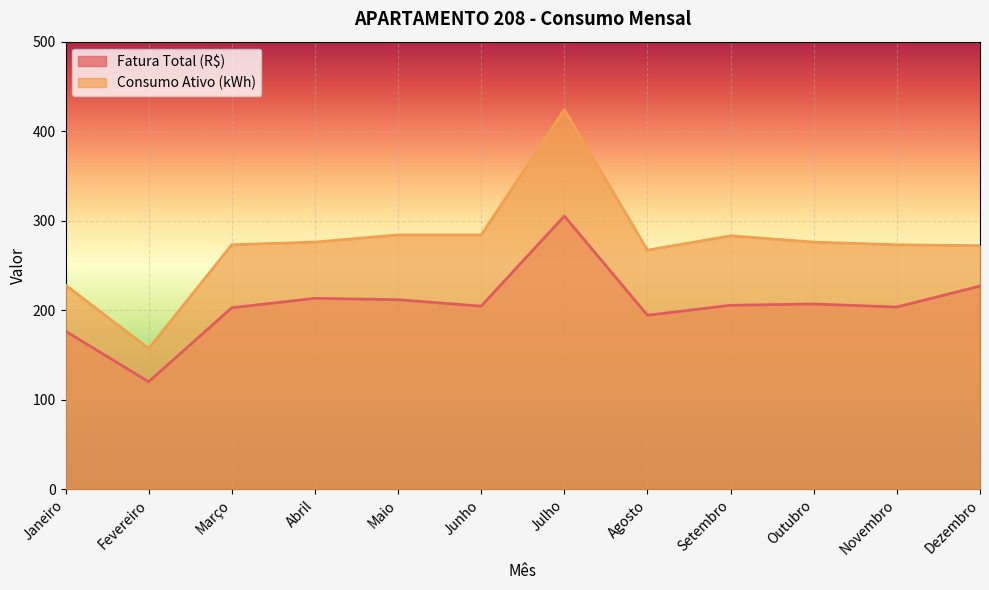

What are all the series names shown in the legend?

Fatura Total (R$), Consumo Ativo (kWh)